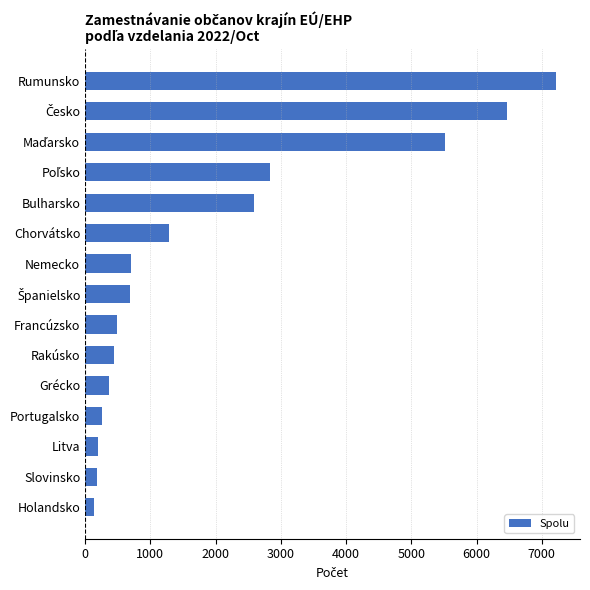

The chart shows a value of 7225 at Rumunsko. True or false?

True